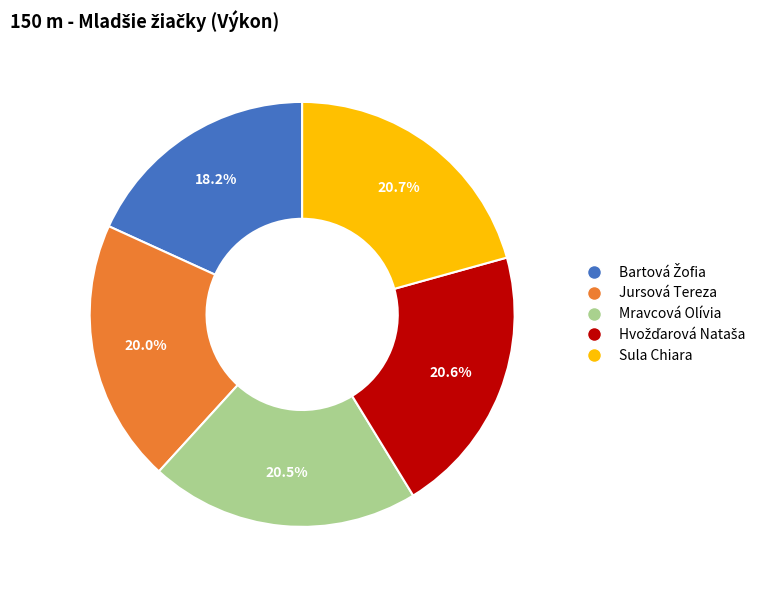

How many segments does this pie chart have?

5